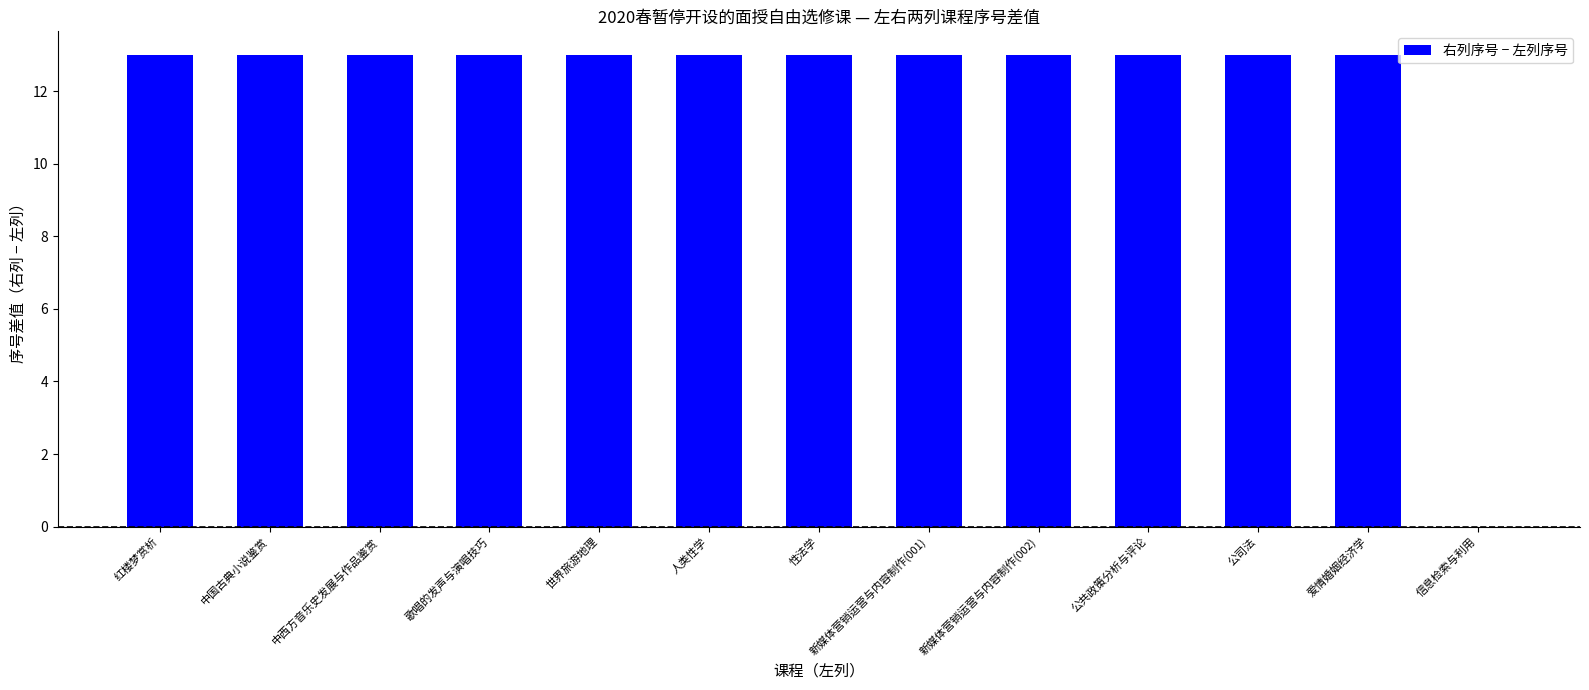

Approximately how many times larger is the value at 中国古典小说鉴赏 compared to 歌唱的发声与演唱技巧?

1.0